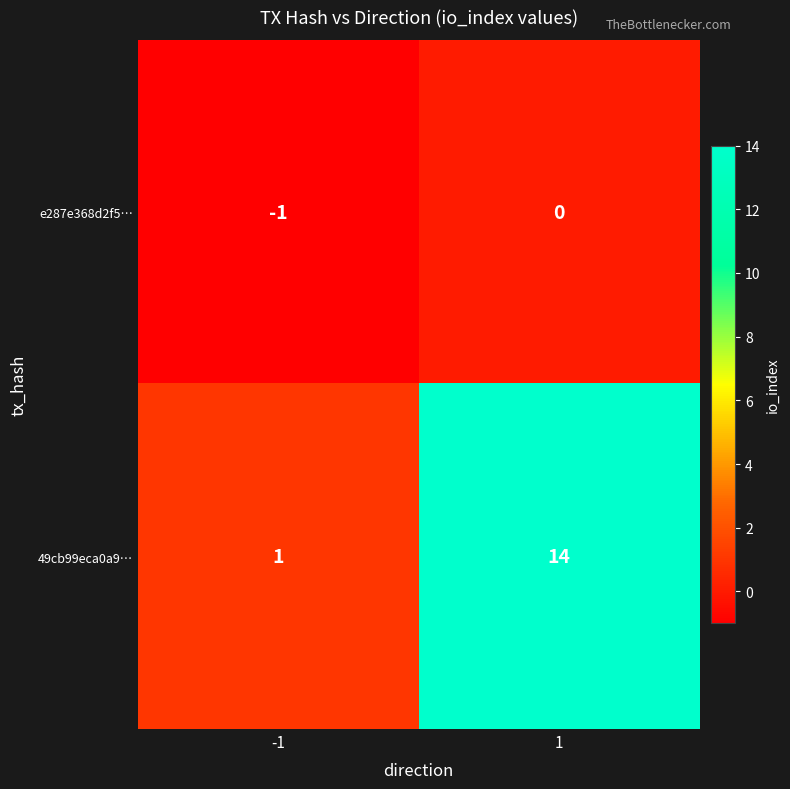

What is the smallest value displayed?

-1